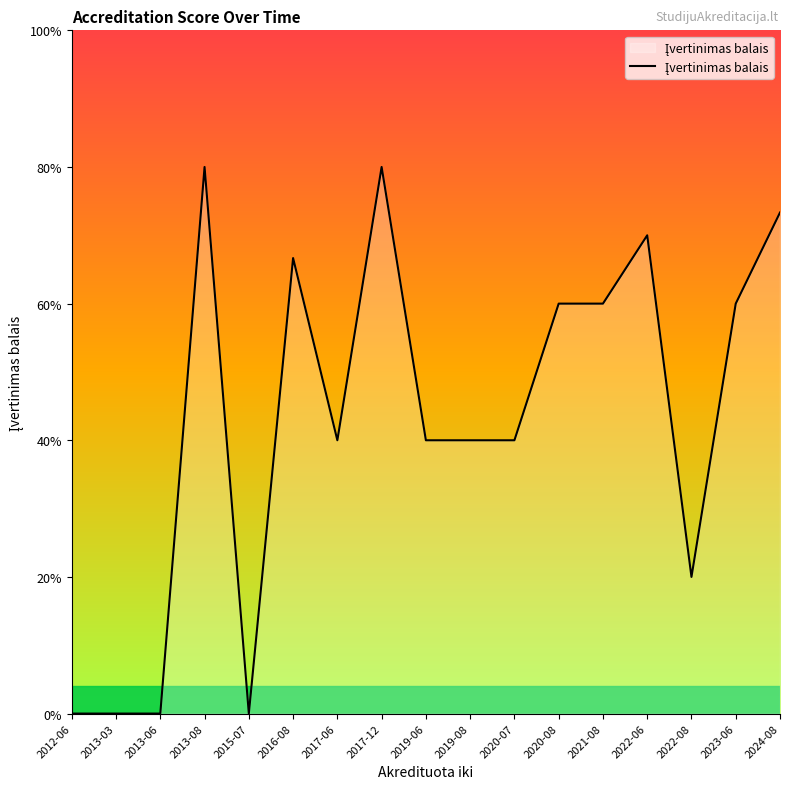

Is this an area chart (filled region under the line)?

Yes